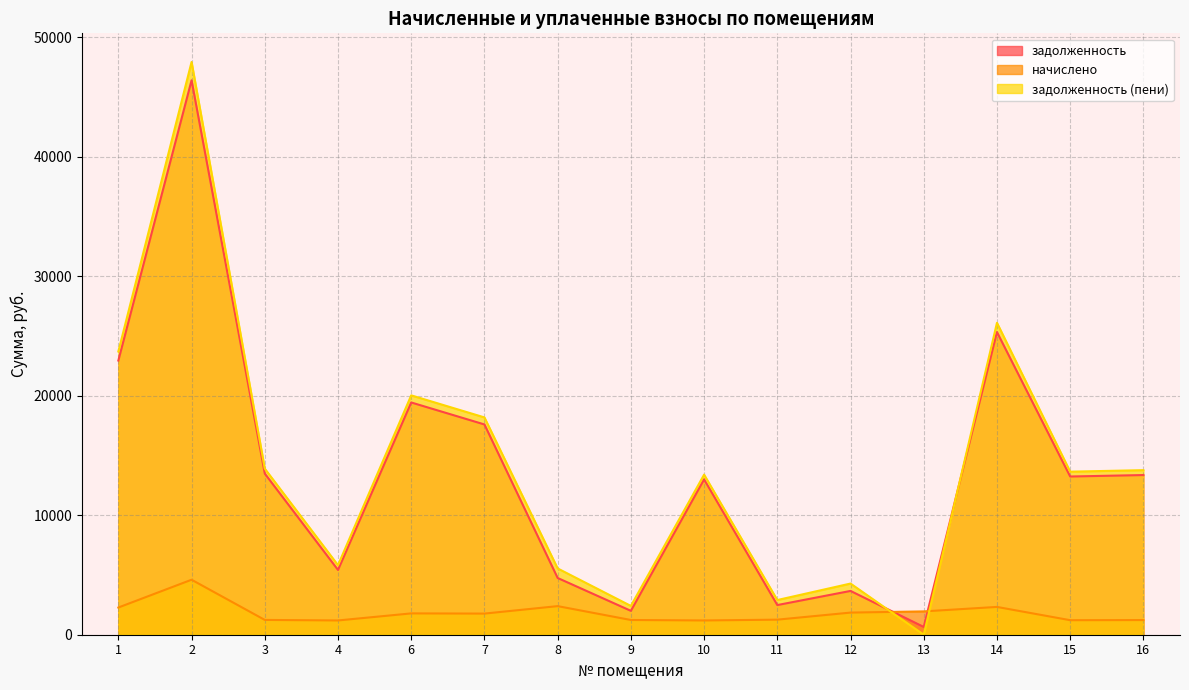

In задолженность (пени), how many points are lower than both neighbors (excluding endpoints)?

5